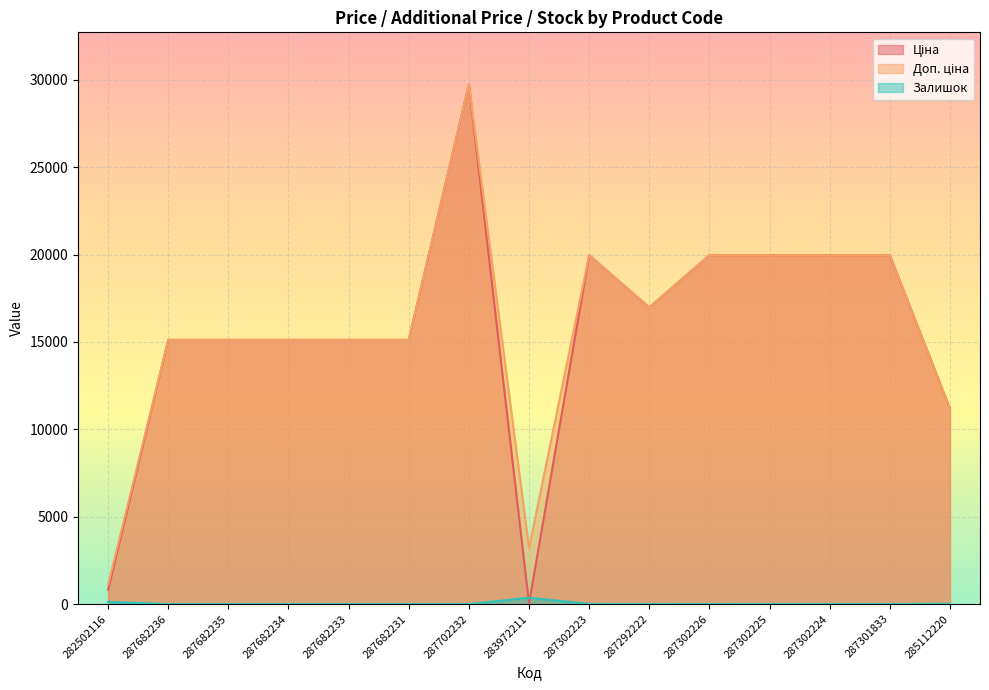

At which label does Залишок reach its peak?

283972211